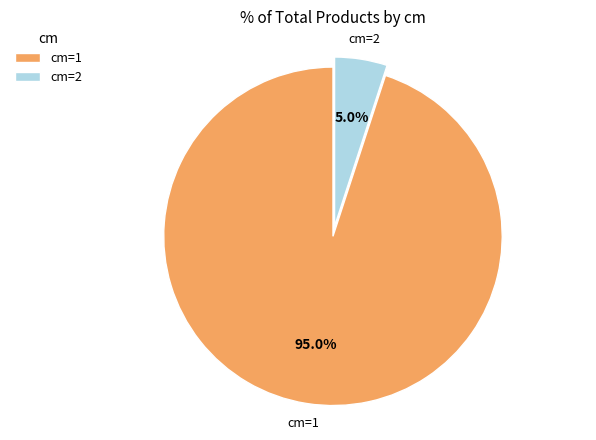

Is there any slice that represents more than half of the pie?

Yes